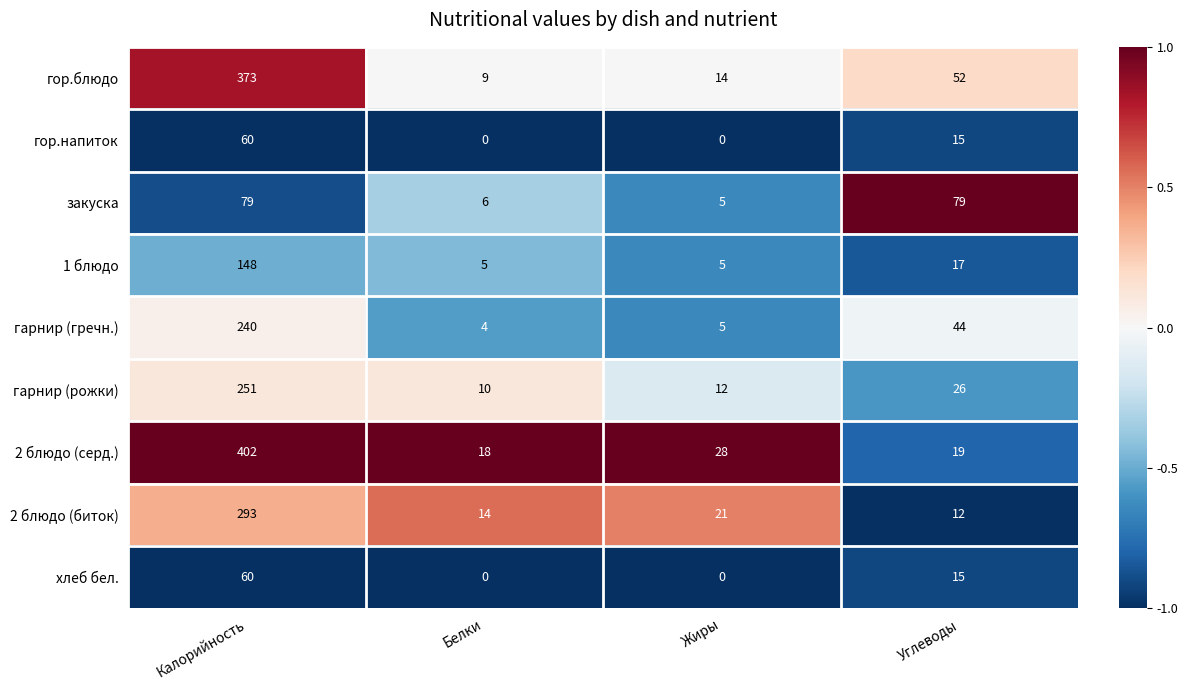

What is the sum of the 2 блюдо (серд.) values at Жиры and Белки?

46